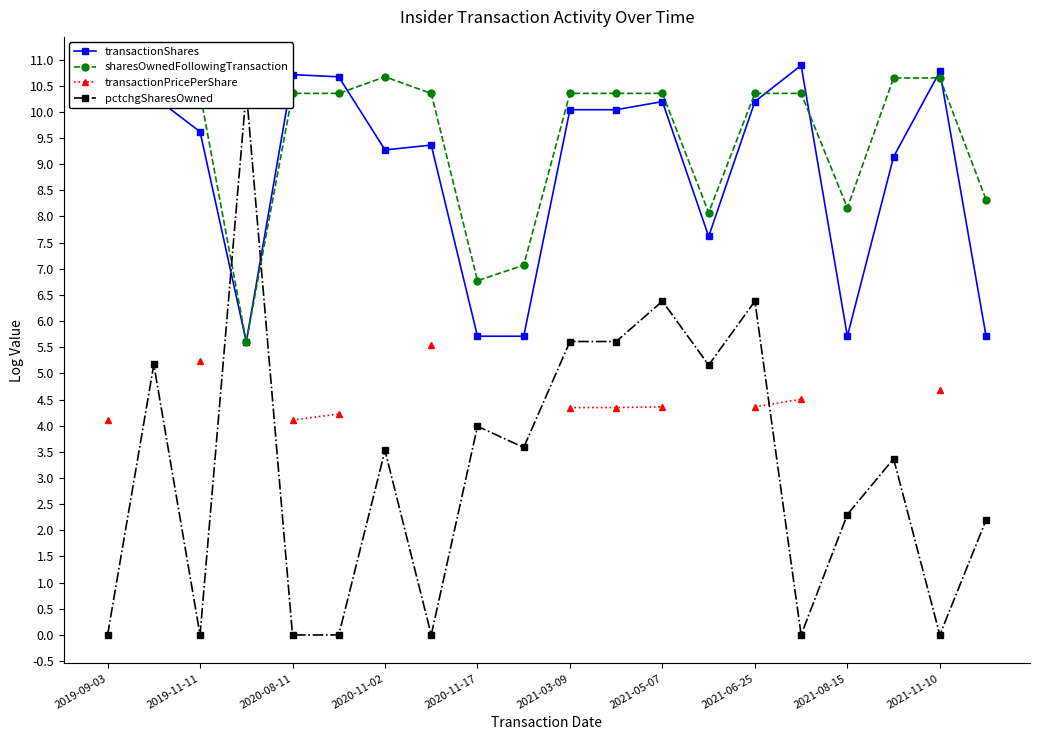

True or false: pctchgSharesOwned and sharesOwnedFollowingTransaction cross at least once.

True